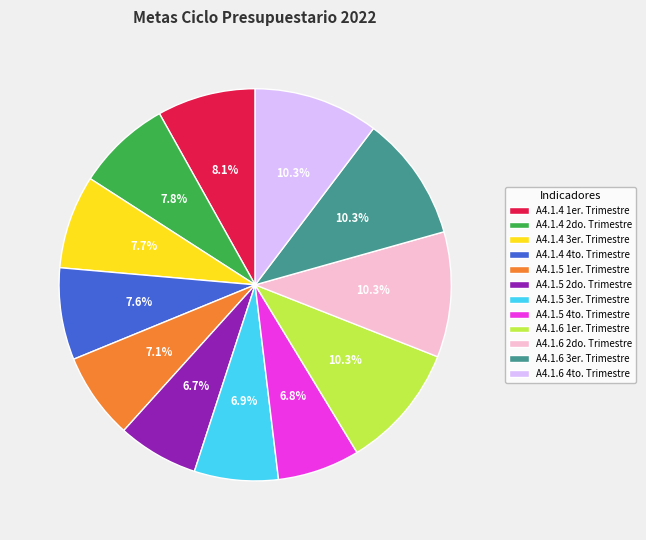

Between A4.1.5 1er. Trimestre and A4.1.6 2do. Trimestre, which is larger?

A4.1.6 2do. Trimestre